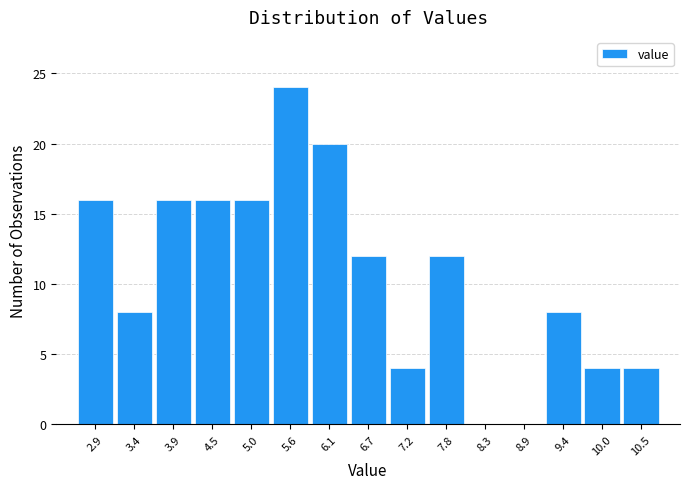

What is the height of the bar covering 4.8 to 5.3 on the x-axis? Neither the bar edges nor the heights are printed on the chart, so give them approximately, as read against the axes.

16